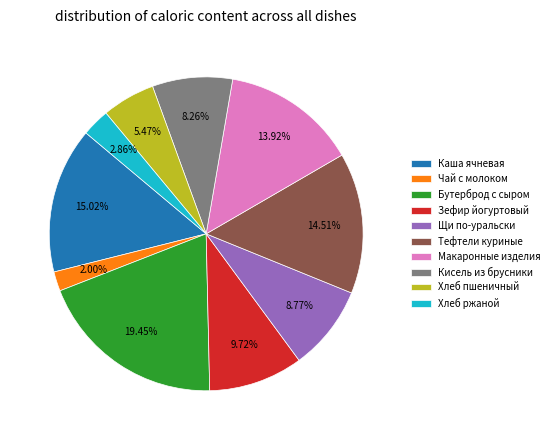

Combined, do Щи по-уральски and Бутерброд с сыром account for over 50%?

No